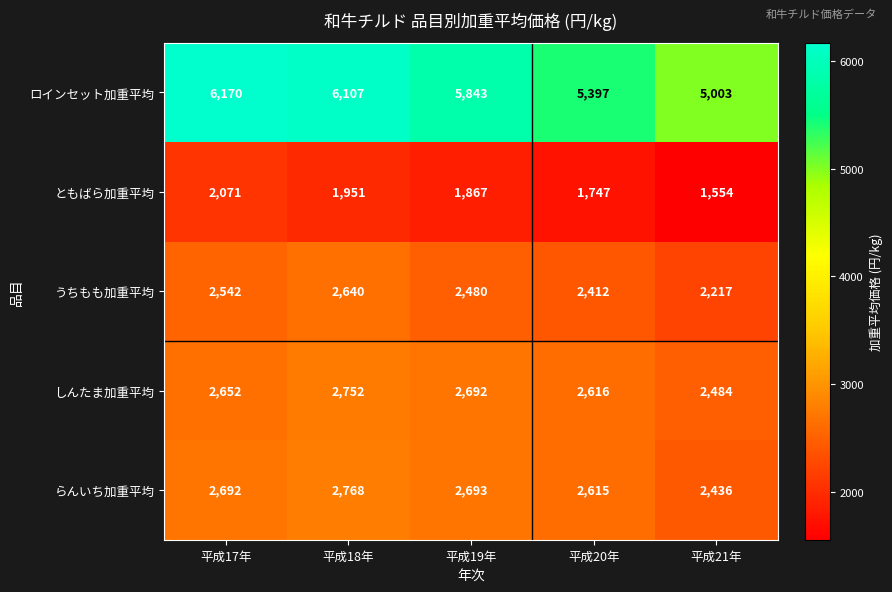

Which series has the largest total across all categories?

ロインセット加重平均